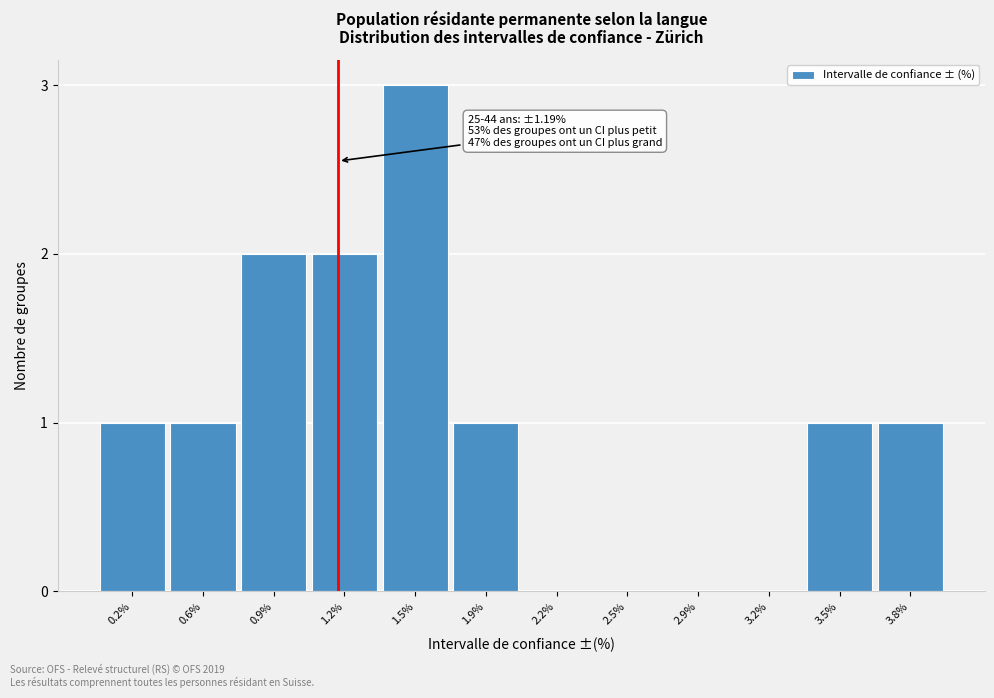

Reading left to right, transcribe all the data shown in this chart.

0.2%=1	0.6%=1	0.9%=2	1.2%=2	1.5%=3	1.9%=1	2.2%=0	2.5%=0	2.9%=0	3.2%=0	3.5%=1	3.8%=1